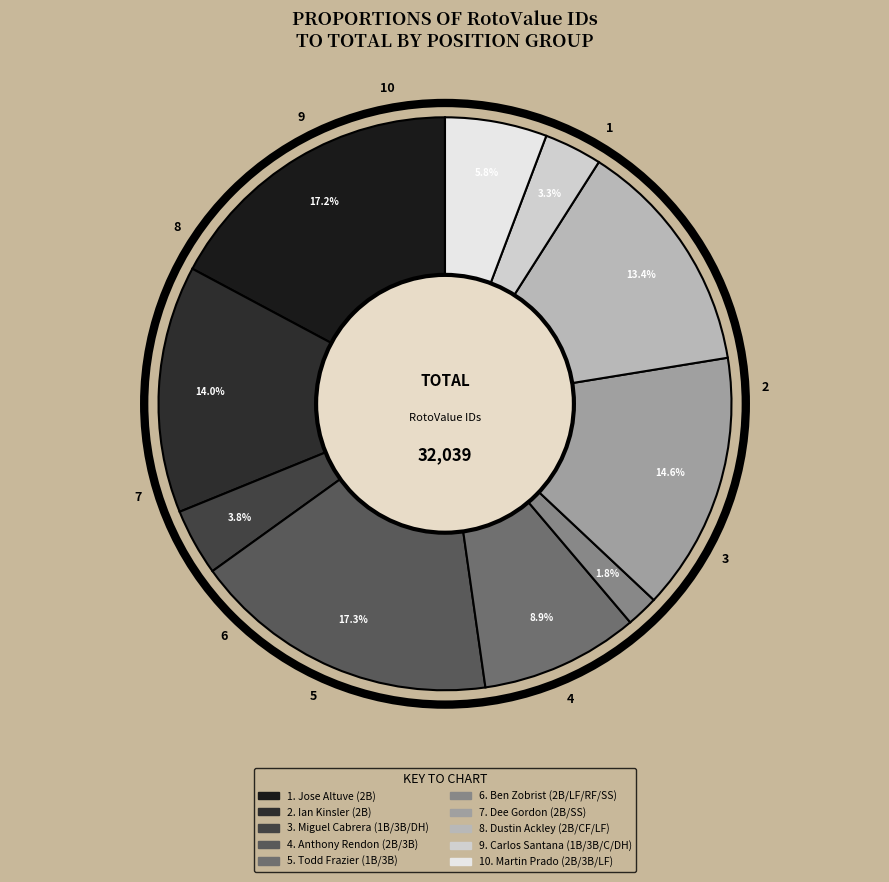

How many segments does this pie chart have?

10